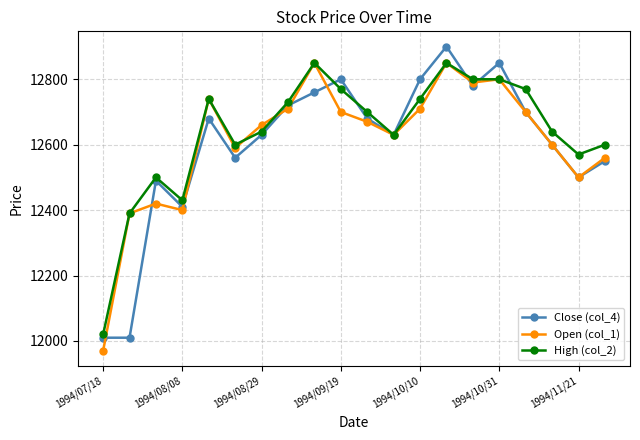

List the series in order of their overall mean, lowest first.

Close (col_4), Open (col_1), High (col_2)